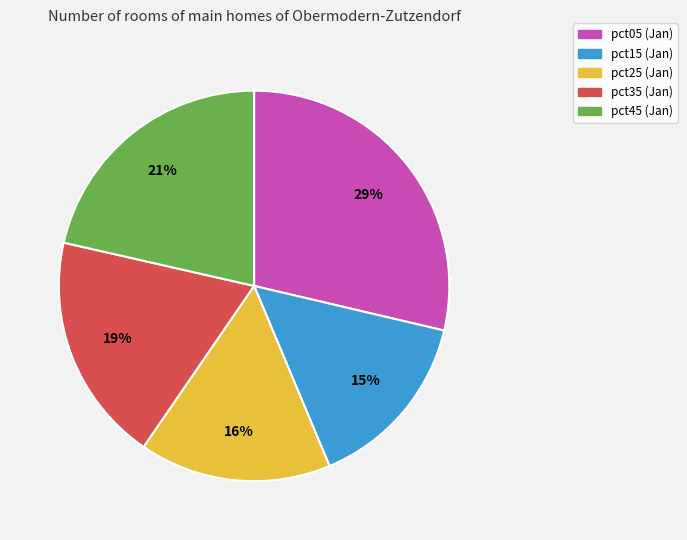

Is there any slice that represents more than half of the pie?

No